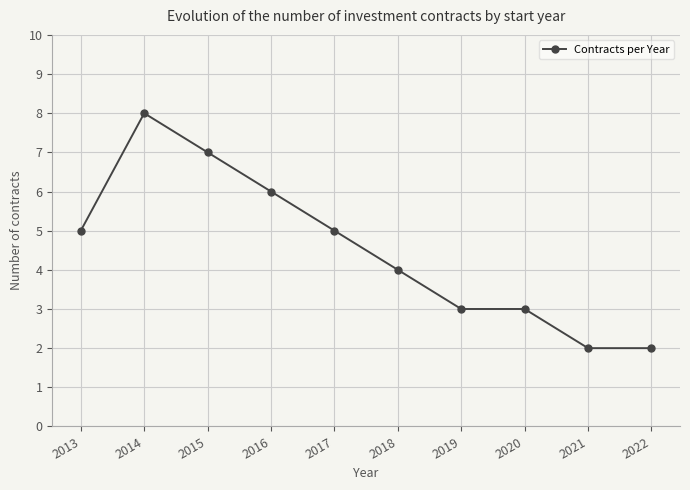

What is the value of the 8th point from the left?

3